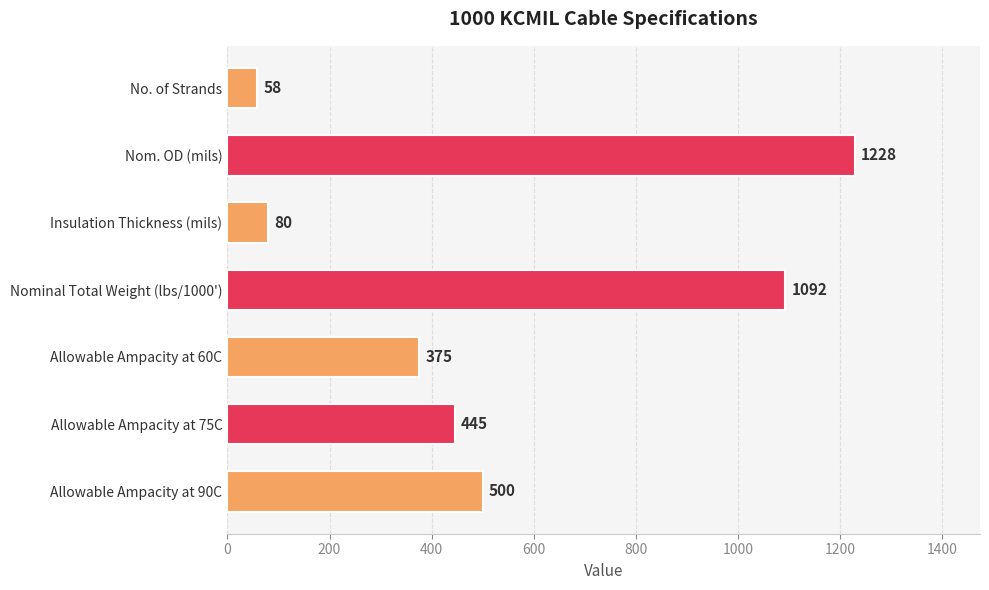

What is the sum of the values at Allowable Ampacity at 75C and Insulation Thickness (mils)?

525